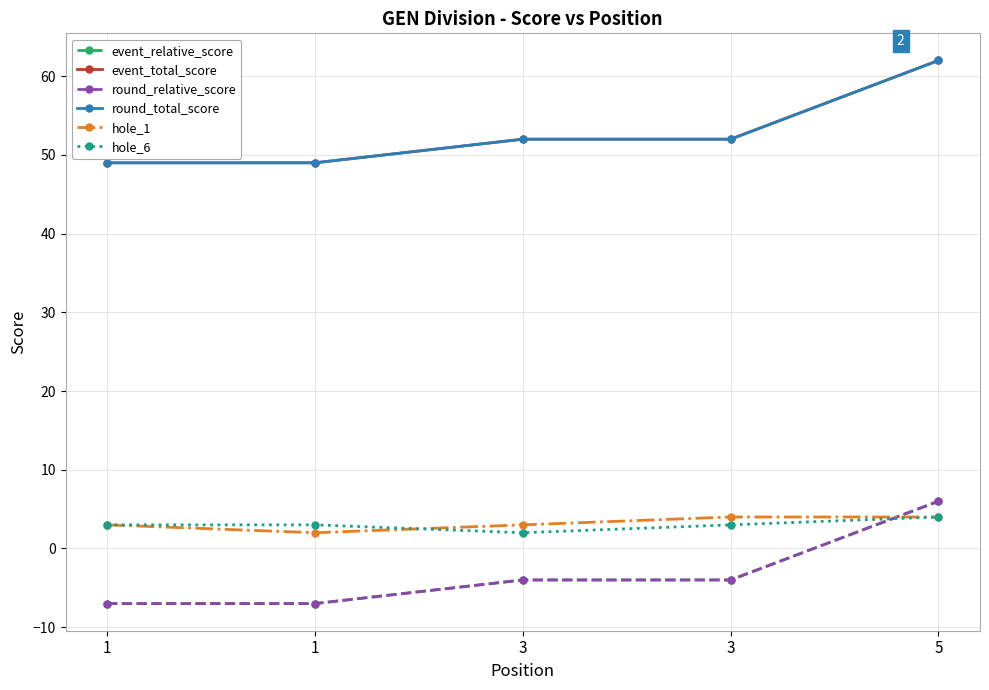

Does the chart have visible grid lines?

Yes